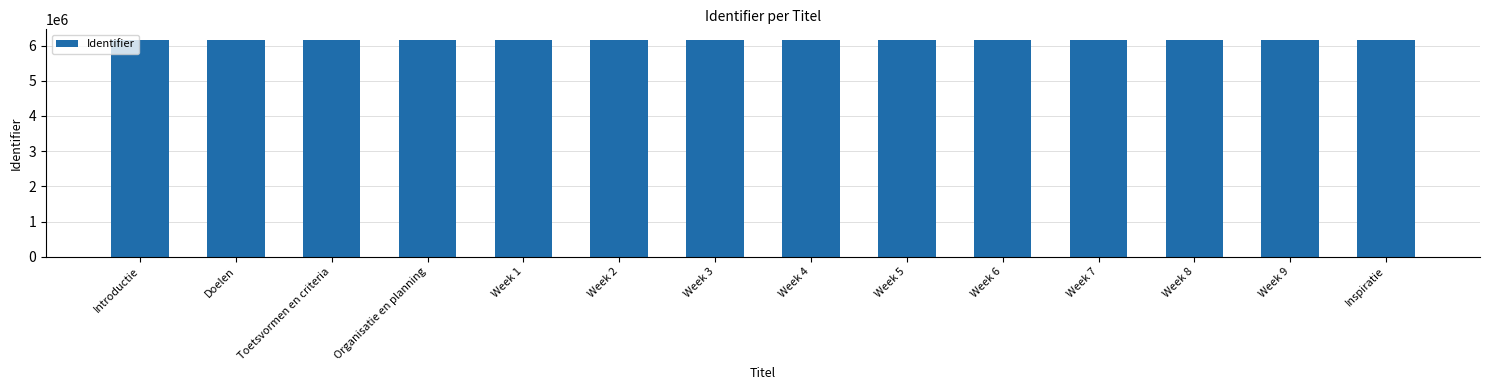

Count the number of categories in the chart.

14